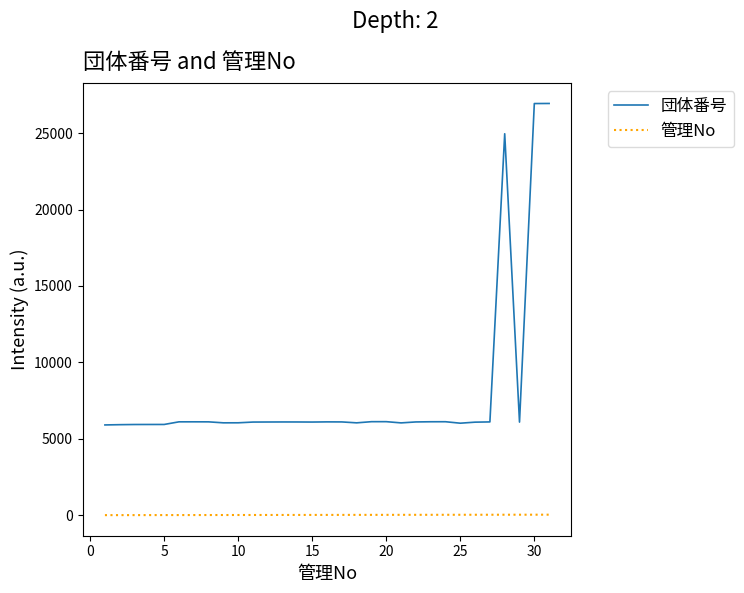

What is the difference between the maximum and minimum values in the 団体番号 series?

21041